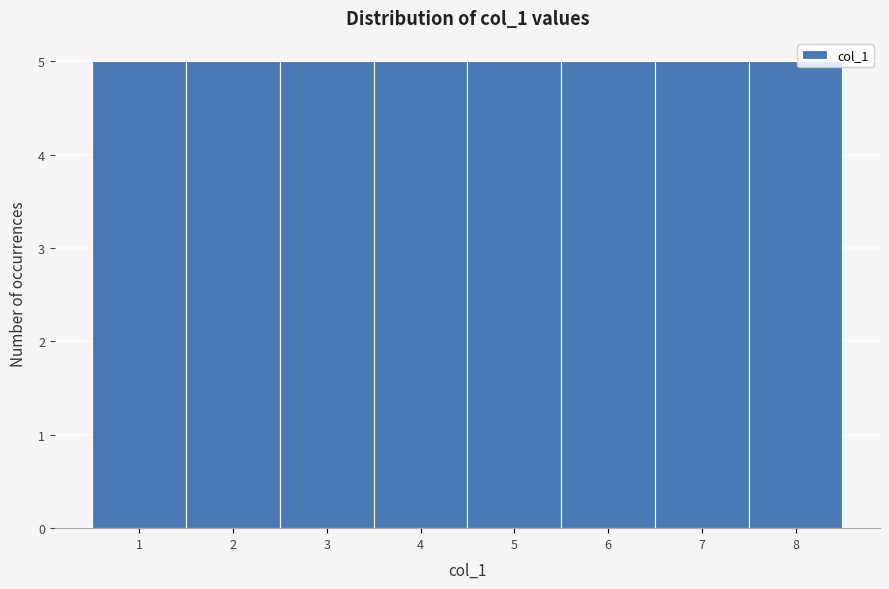

Reading left to right, transcribe this chart: for each bar, give the range it covers on the x-axis and its height. The values are not printed on the chart, so give them approximately, as read against the axis.

0.5 to 1.5: 5
1.5 to 2.5: 5
2.5 to 3.5: 5
3.5 to 4.5: 5
4.5 to 5.5: 5
5.5 to 6.5: 5
6.5 to 7.5: 5
7.5 to 8.5: 5